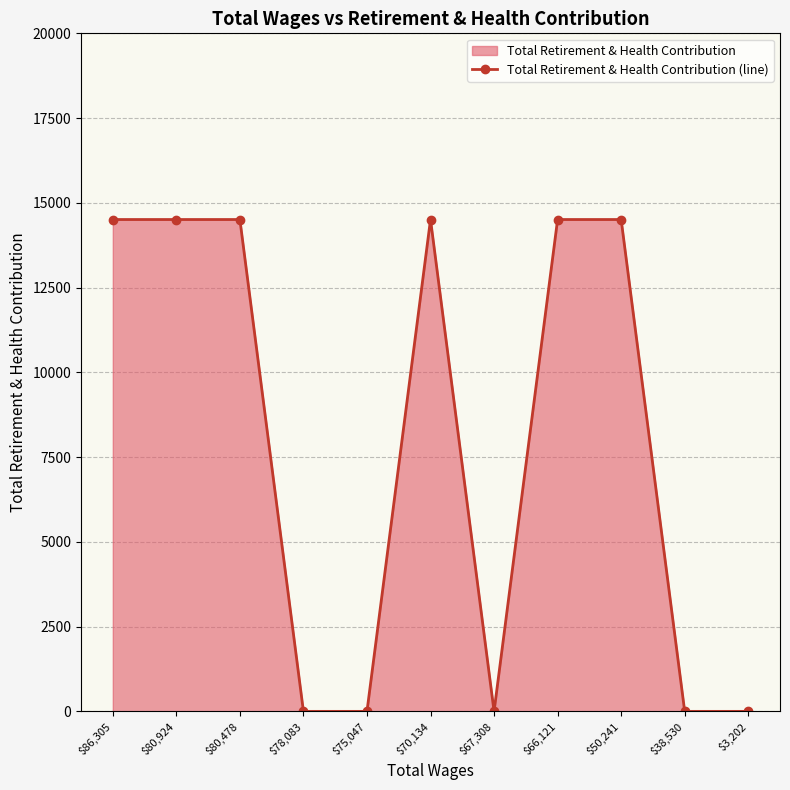

How many interior local peaks (higher than both neighbors) does the data have?

1